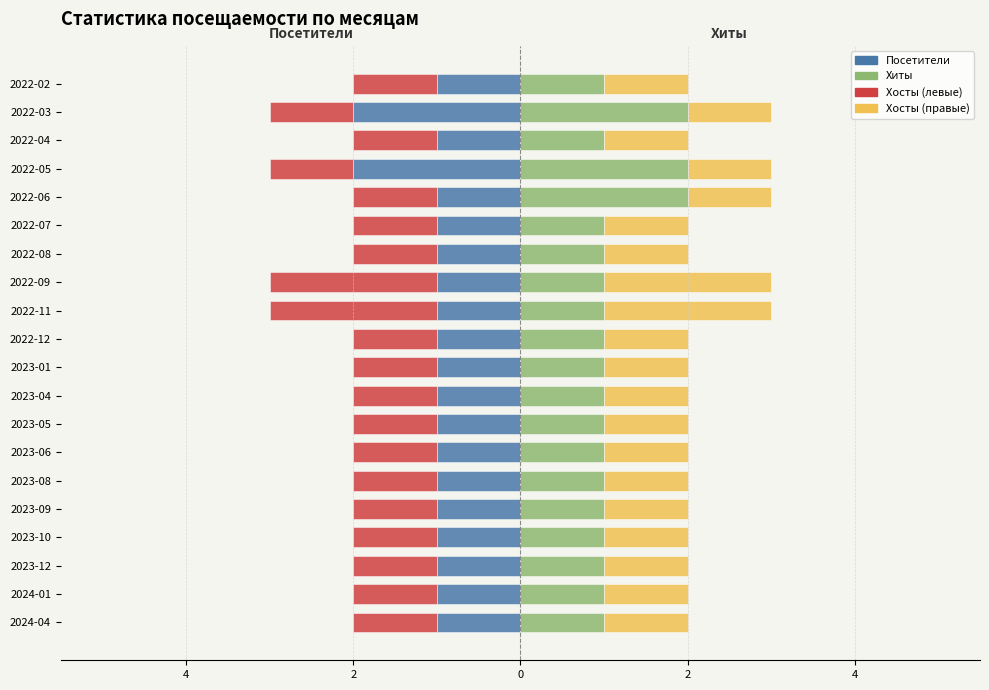

How many bars are there in total?

80